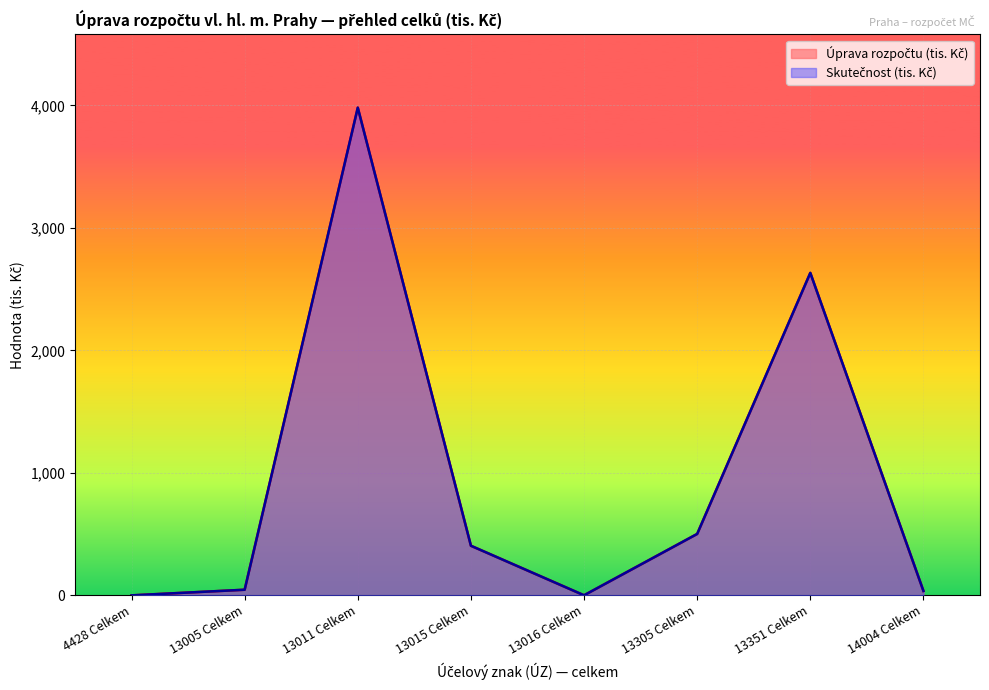

At which label is 4428 Celkem closest to 1990?

13351 Celkem